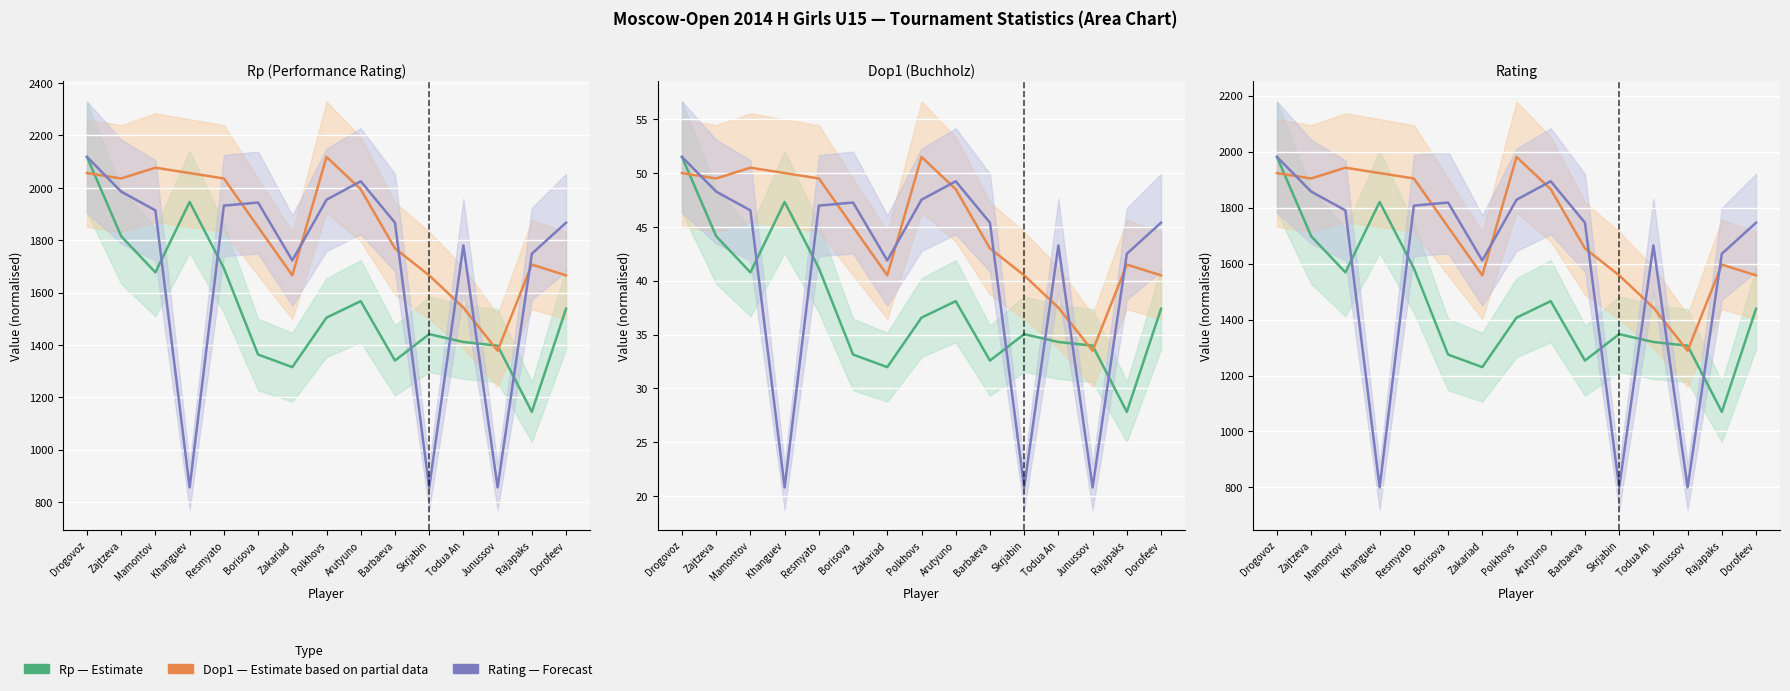

Between Junussov and Barbaeva, which is larger?

Junussov